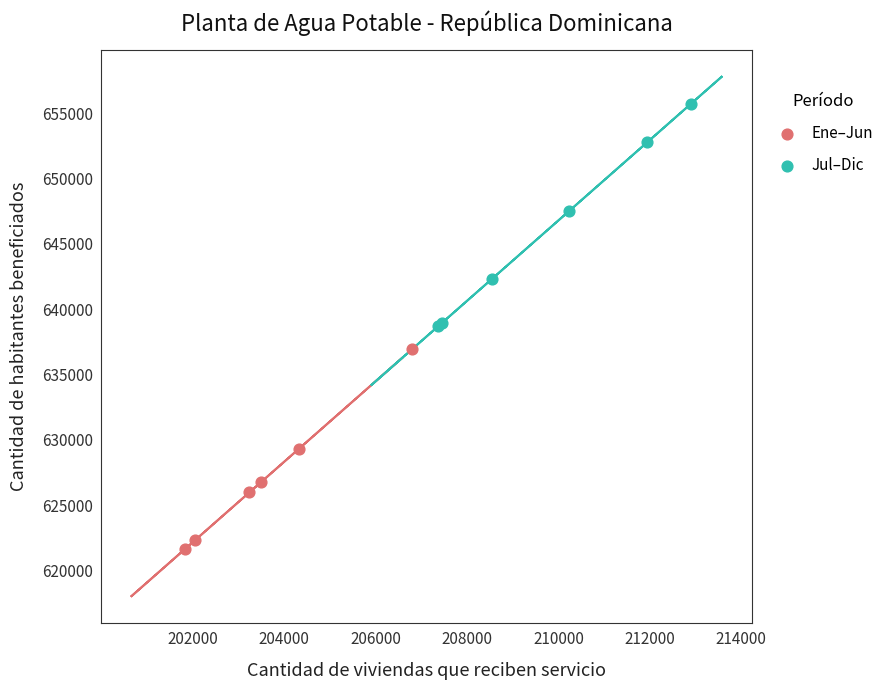

Which series reaches the maximum Y coordinate?

Jul–Dic